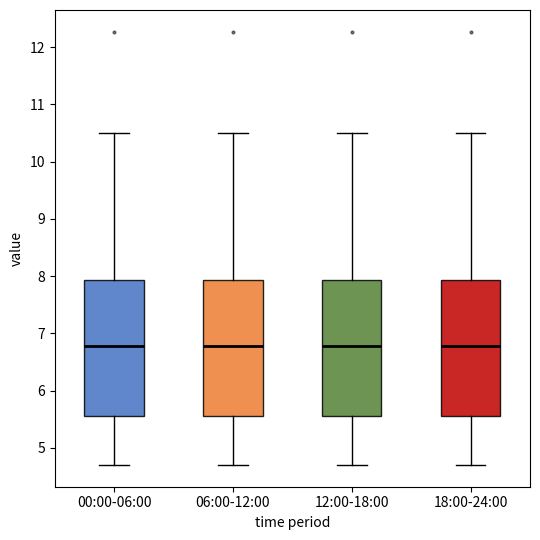

Reading left to right, transcribe this box plot: for each box, give where its median line is, the range the box spans, and where its two whiskers end, as read against the y-axis. The values are not printed on the chart, so give them approximately, as read against the axis.

00:00-06:00: median 6.8, box 5.6 to 7.9, whiskers 4.7 to 10.5
06:00-12:00: median 6.8, box 5.6 to 7.9, whiskers 4.7 to 10.5
12:00-18:00: median 6.8, box 5.6 to 7.9, whiskers 4.7 to 10.5
18:00-24:00: median 6.8, box 5.6 to 7.9, whiskers 4.7 to 10.5